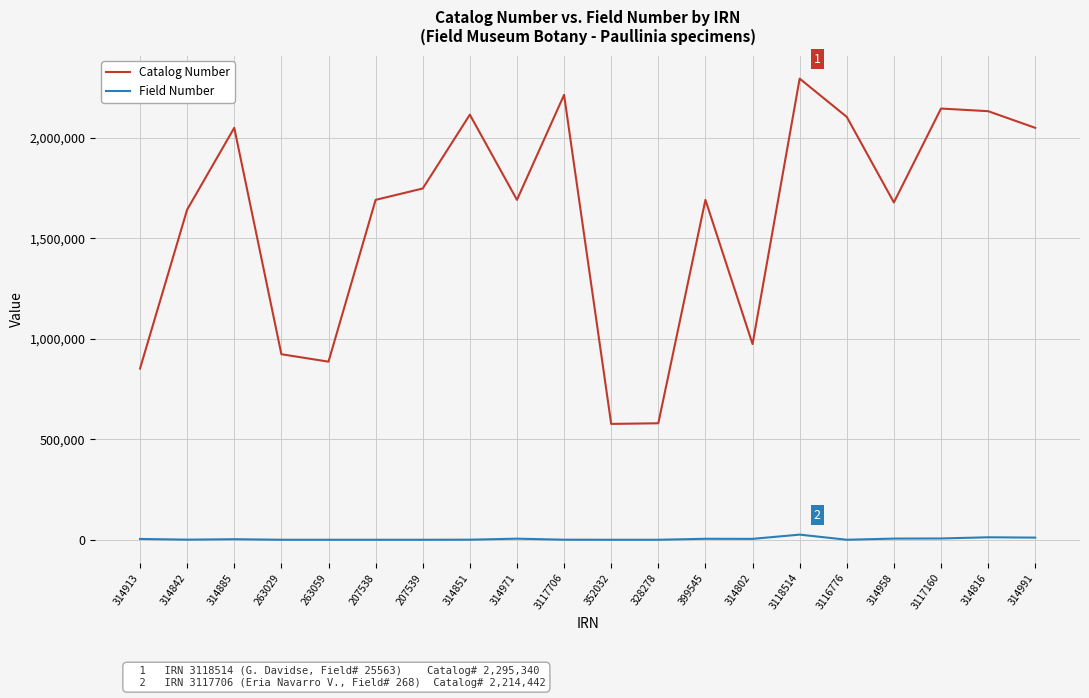

The Catalog Number series shows 1267241 at 263029. True or false?

False